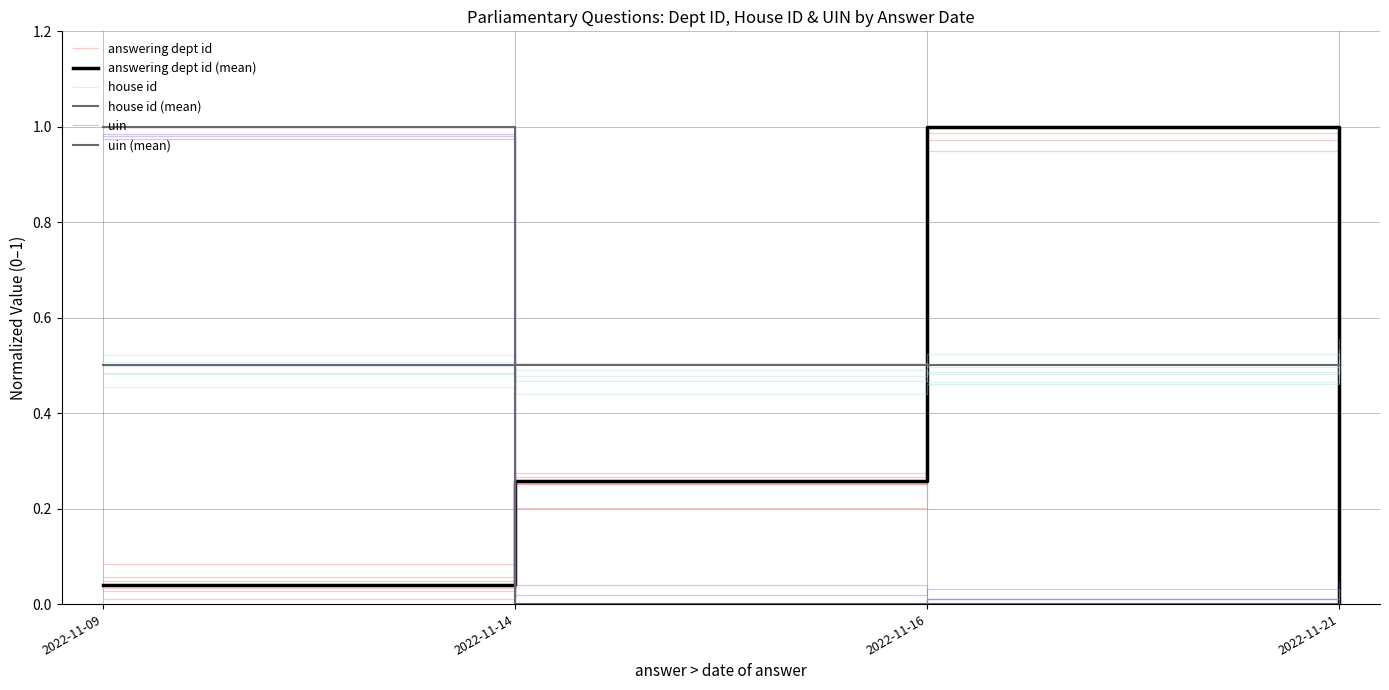

What is the highest value of the uin (mean) series?

1.0